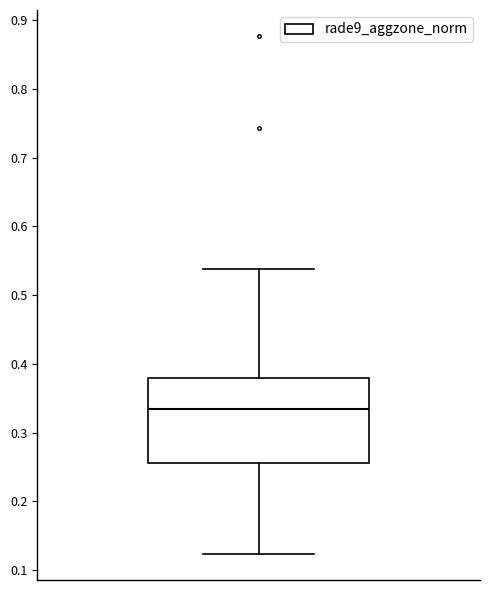

Where is the lower edge of the box on the y-axis? The values are not printed on the chart, so give them approximately, as read against the axis.

0.26